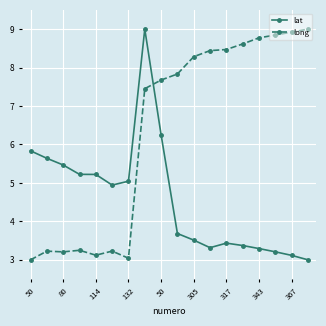

At how many categories does at least one series exceed 8?

9